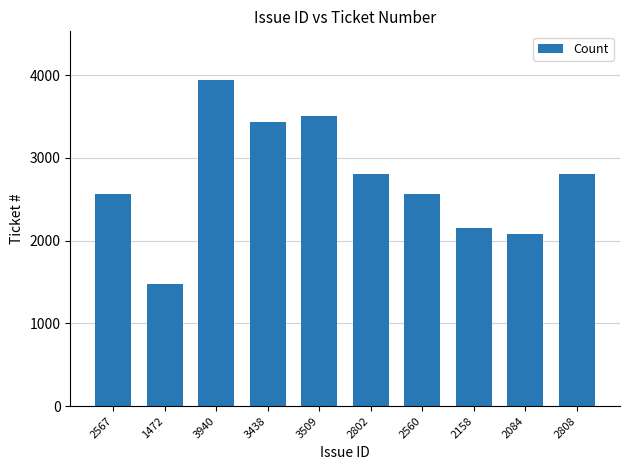

At which label is the value closest to 2706?

2802